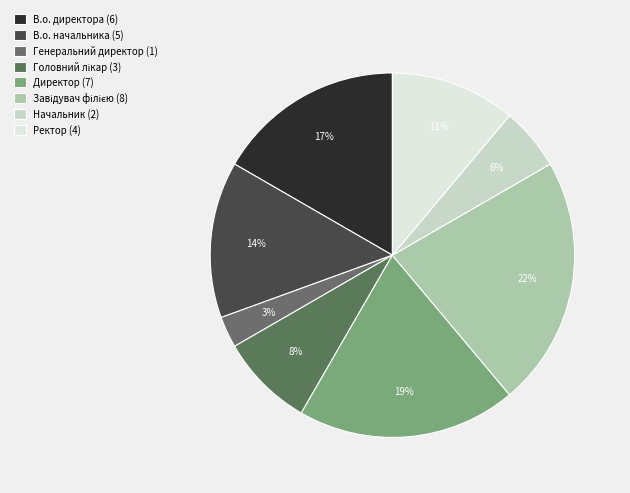

Combined, do Завідувач філією and Директор account for over 50%?

No